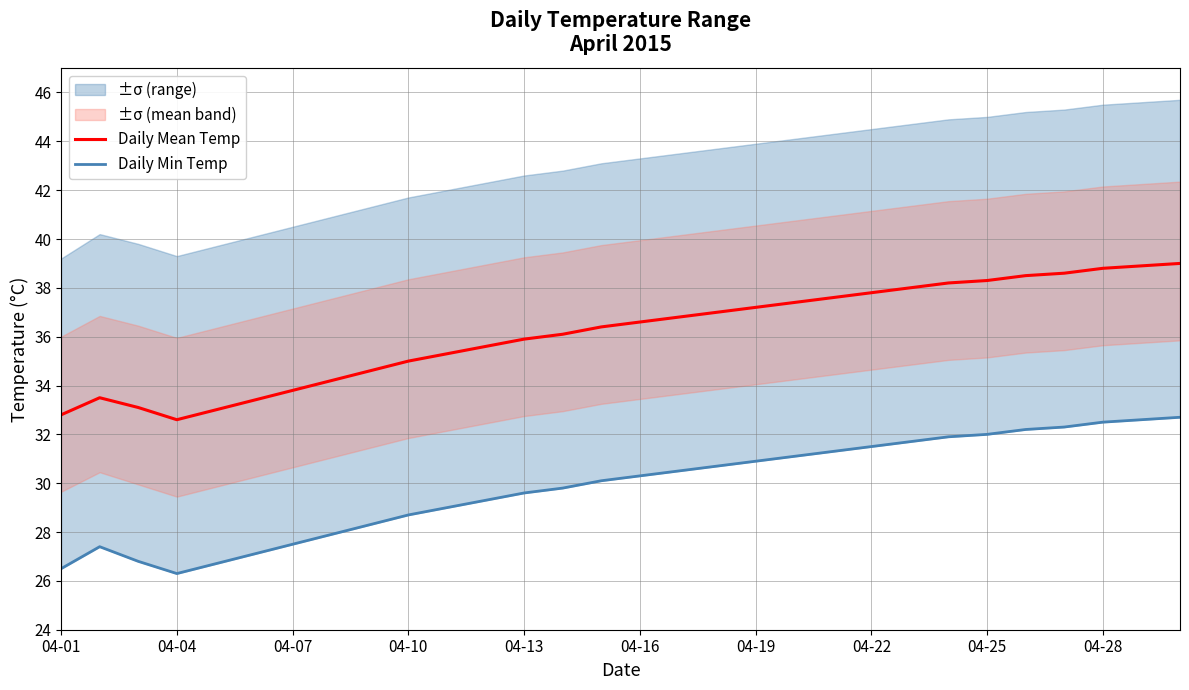

The value of Daily Mean Temp at 04-19 is 14.8. True or false?

False